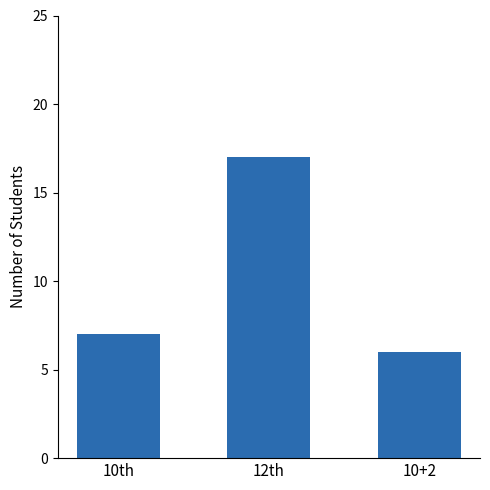

Reading left to right, extract all data points from this chart.

10th=7	12th=17	10+2=6